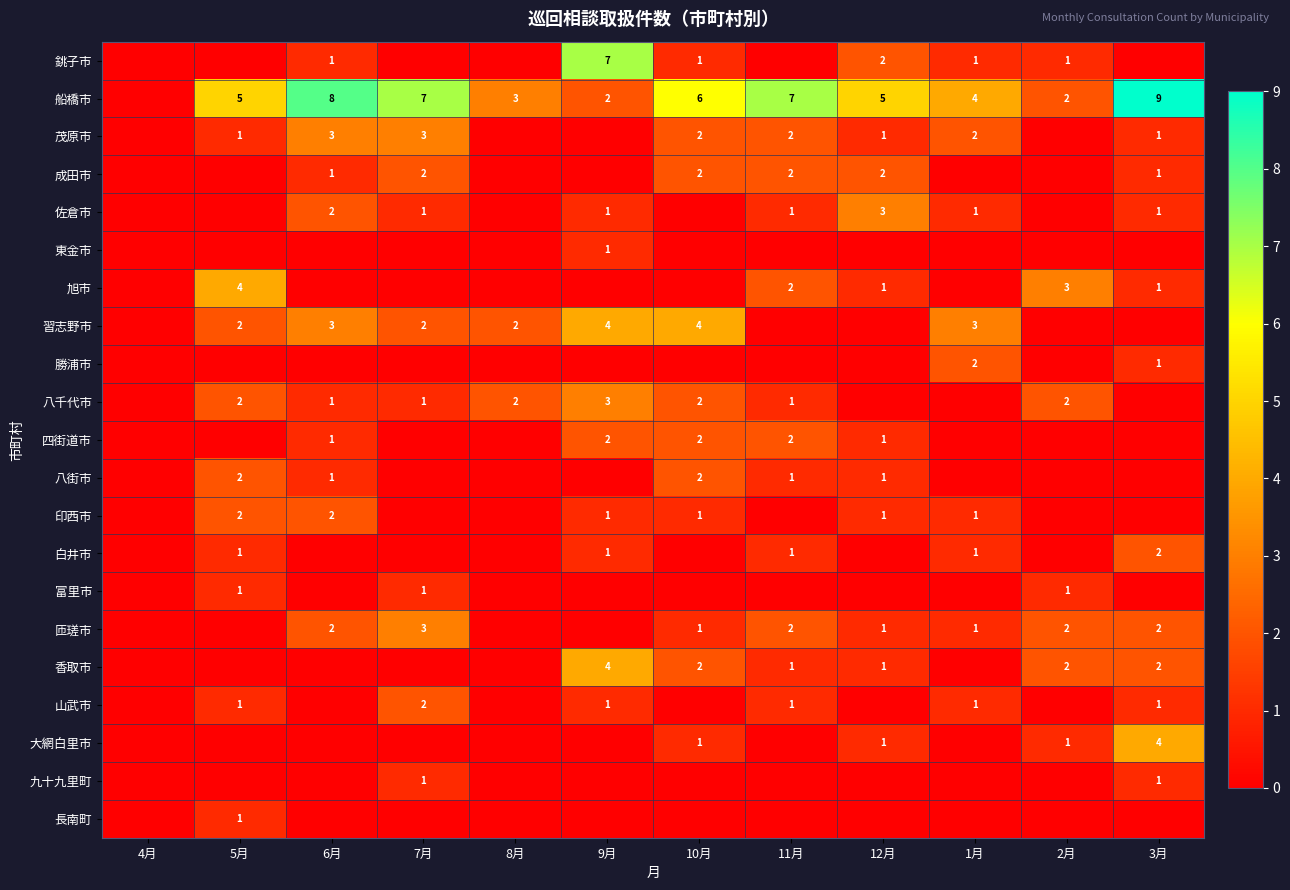

The value of 山武市 at 5月 is 2. True or false?

False